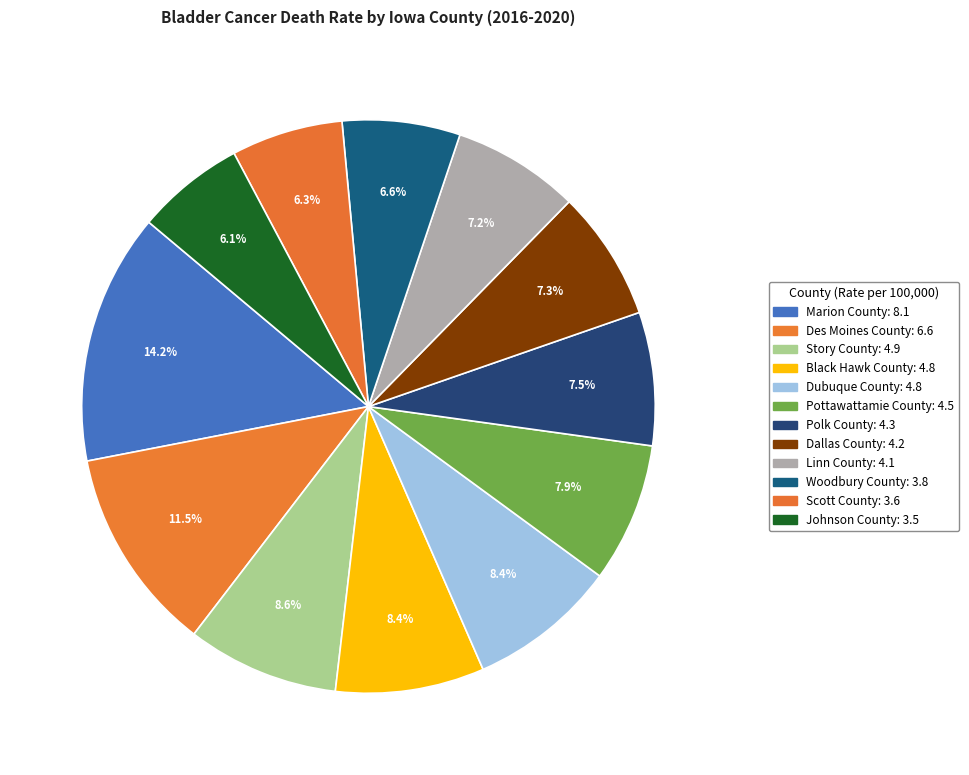

How many slices are in this pie chart?

12